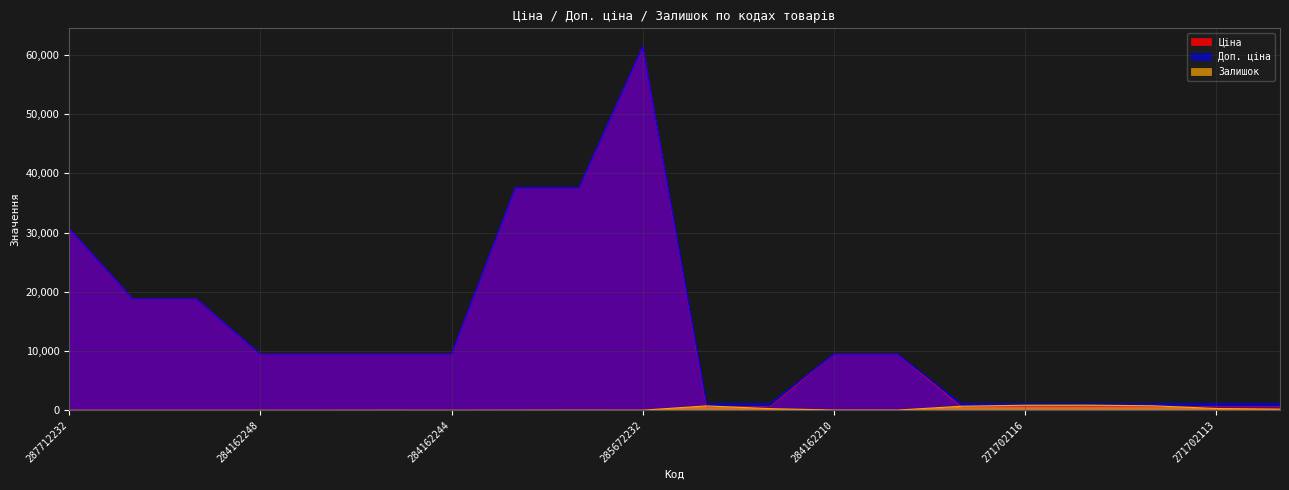

How many positive values does the Залишок series have?

15